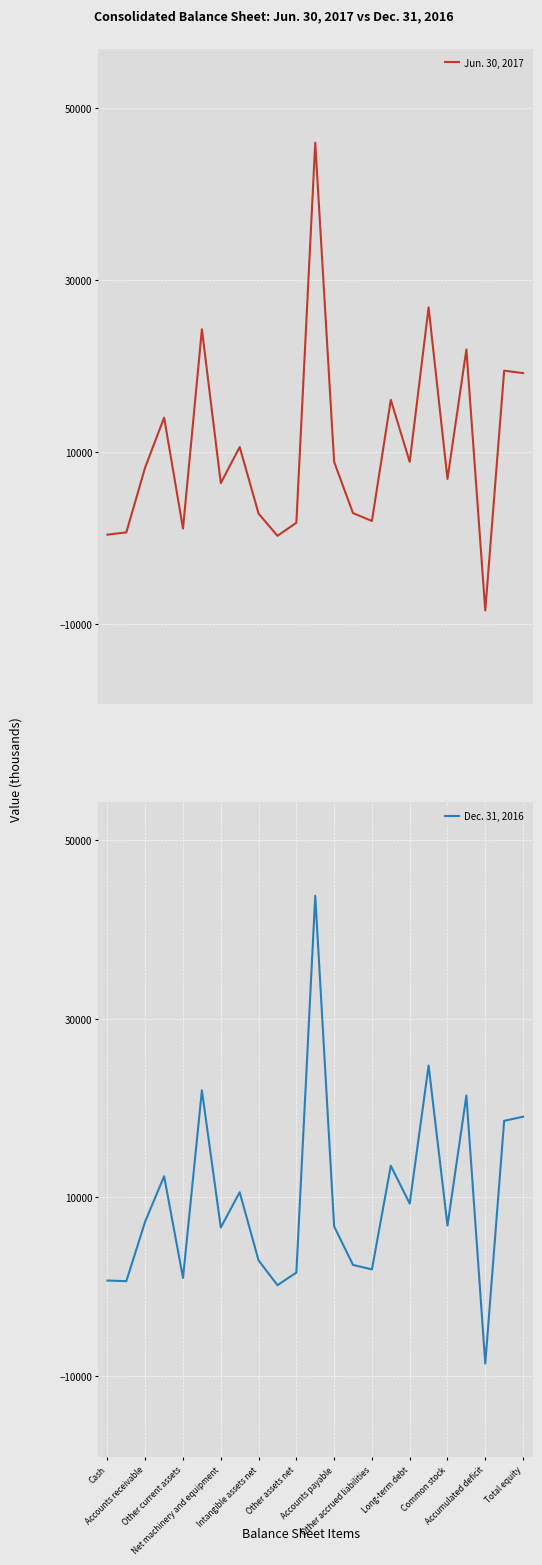

How many interior local valleys does the Jun. 30, 2017 series have?

7